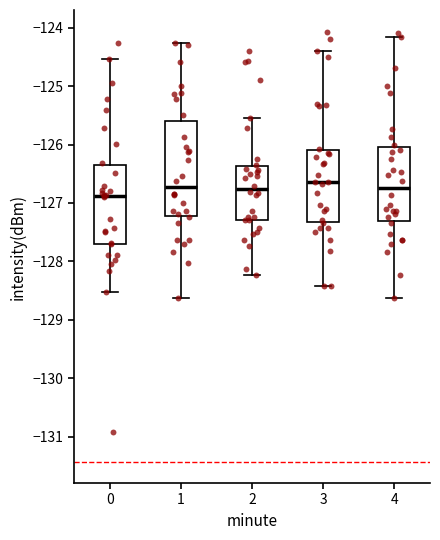

Reading left to right, transcribe this box plot: for each box, give where its median line is, the range the box spans, and where its two whiskers end, as read against the y-axis. The values are not printed on the chart, so give them approximately, as read against the axis.

0: median -126.9, box -127.7 to -126.4, whiskers -128.5 to -124.5
1: median -126.7, box -127.2 to -125.6, whiskers -128.6 to -124.3
2: median -126.8, box -127.3 to -126.4, whiskers -128.2 to -125.5
3: median -126.6, box -127.3 to -126.1, whiskers -128.4 to -124.4
4: median -126.7, box -127.3 to -126.0, whiskers -128.6 to -124.2